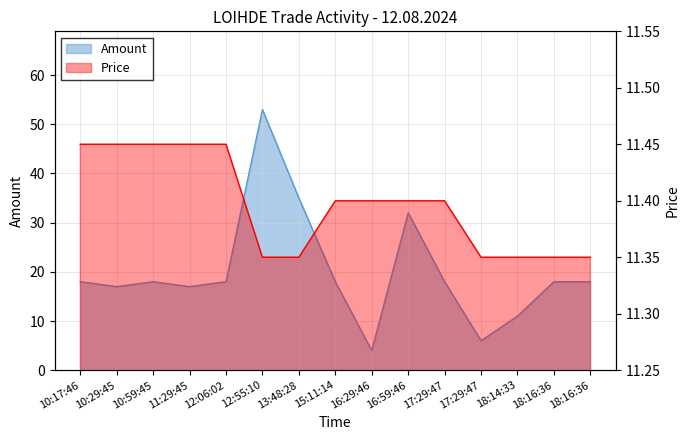

What is the difference between the maximum and minimum values in the Amount series?

49.0